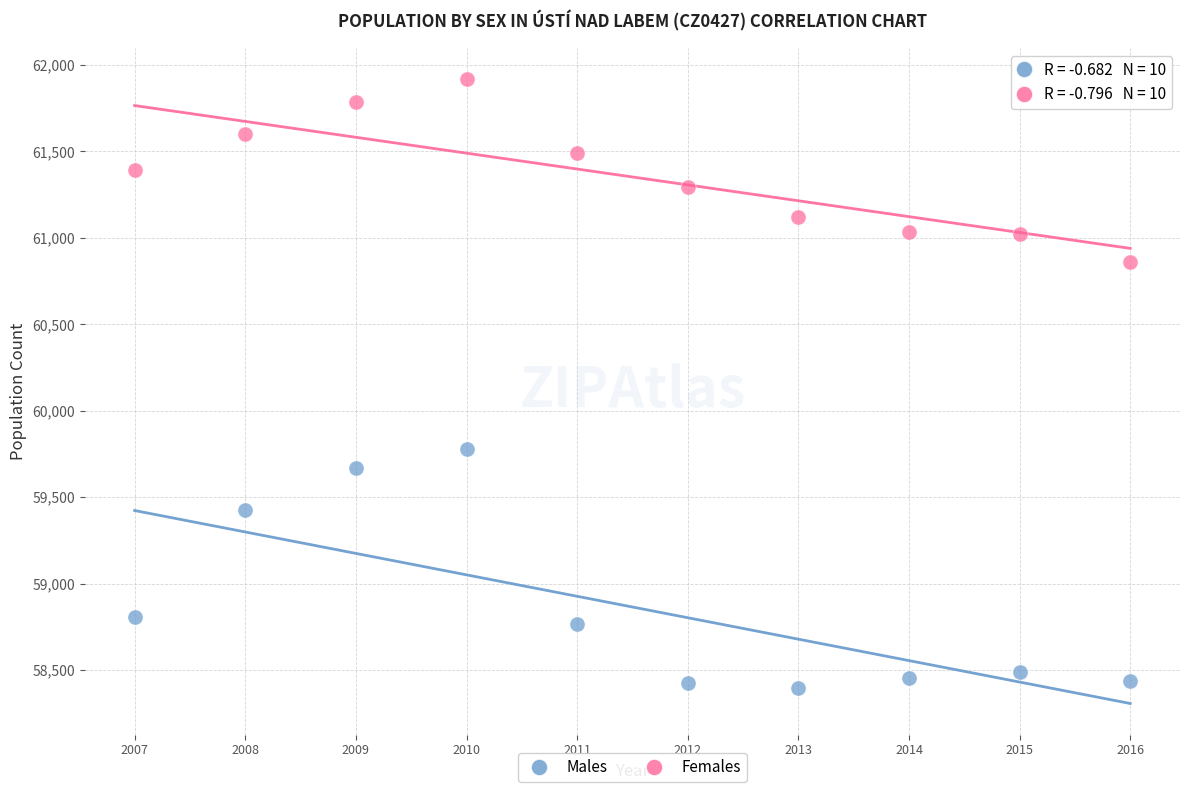

Which series contains the lowest Y value?

Males